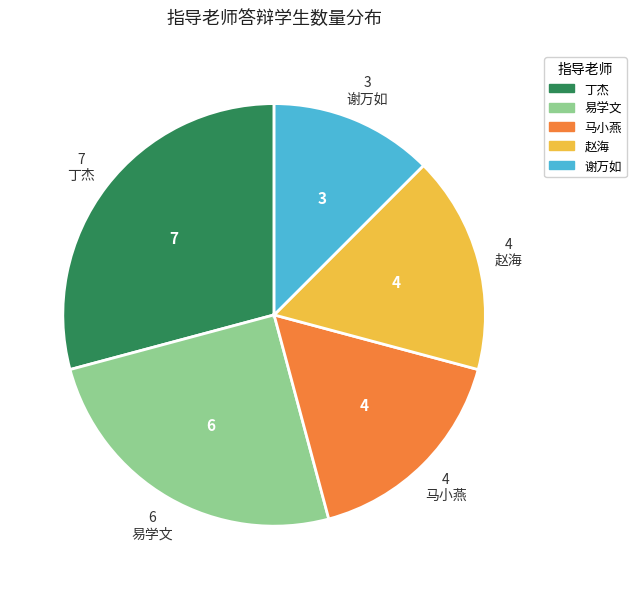

Which category has the biggest portion of the pie?

丁杰